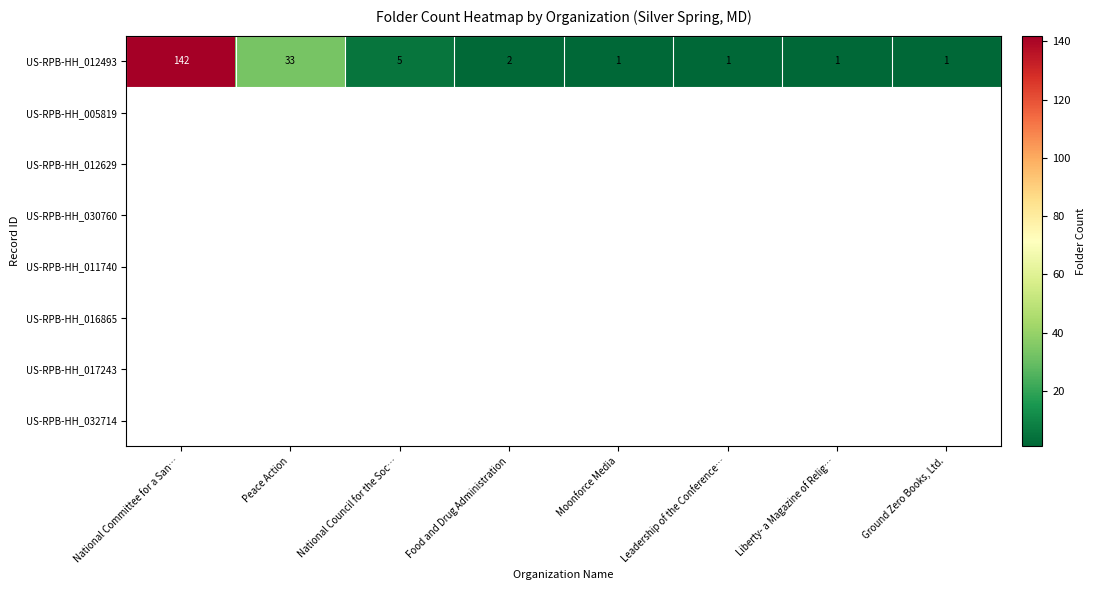

Rank the categories by value from highest to lowest.

National Committee for a San…, Peace Action, National Council for the Soc…, Food and Drug Administration, Moonforce Media, Leadership of the Conference…, Liberty- a Magazine of Relig…, Ground Zero Books, Ltd.